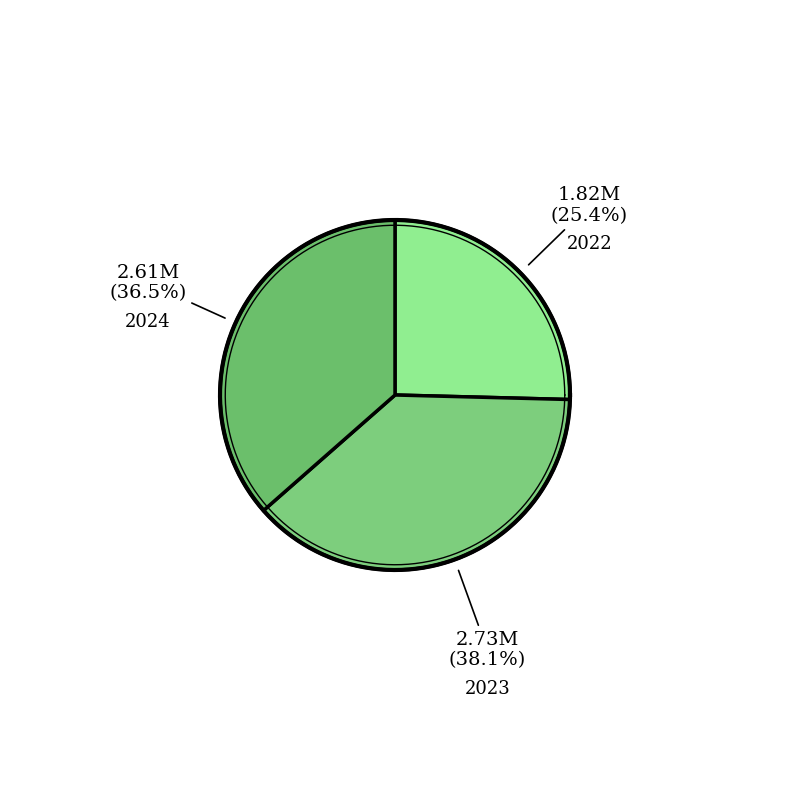

To the nearest percent, what percentage of the pie is 2023?

38%